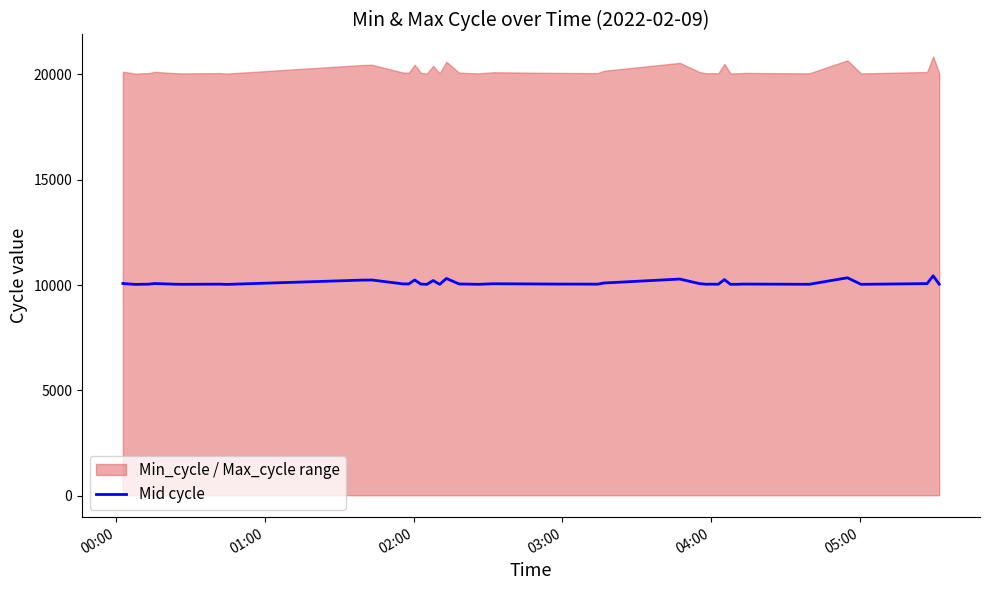

True or false: there are more than 0 points higher than both neighbors.

True